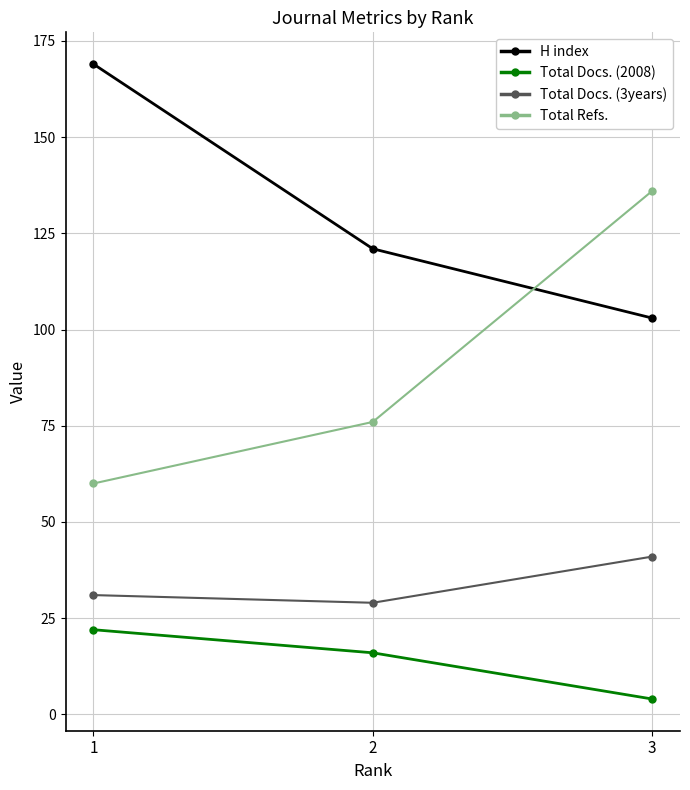

At which category does the chart reach its peak across all series?

1